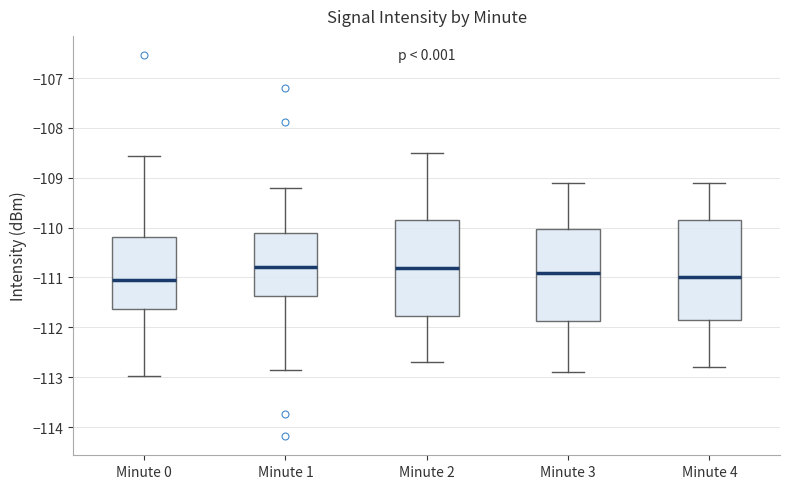

Where does the lower whisker of the box for Minute 0 end on the y-axis? The values are not printed on the chart, so give them approximately, as read against the axis.

-113.0